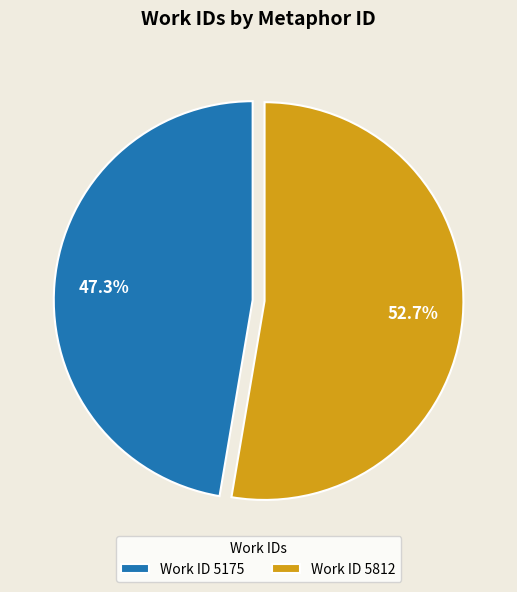

What is the largest slice in the pie chart?

Work ID 5812